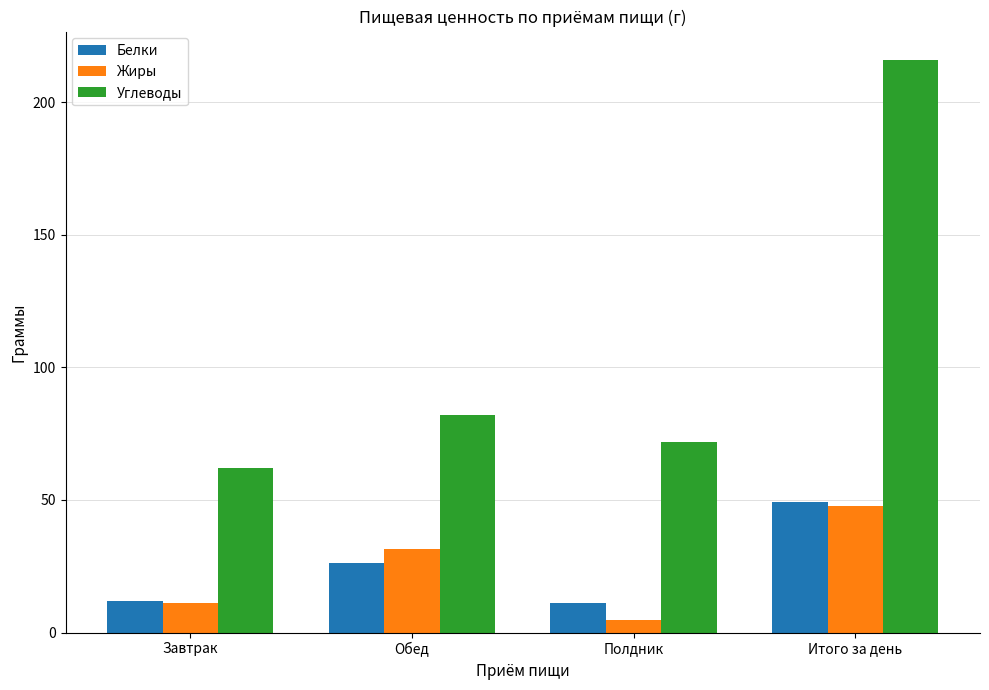

What is the sum of the Белки values at Полдник and Обед?

37.4